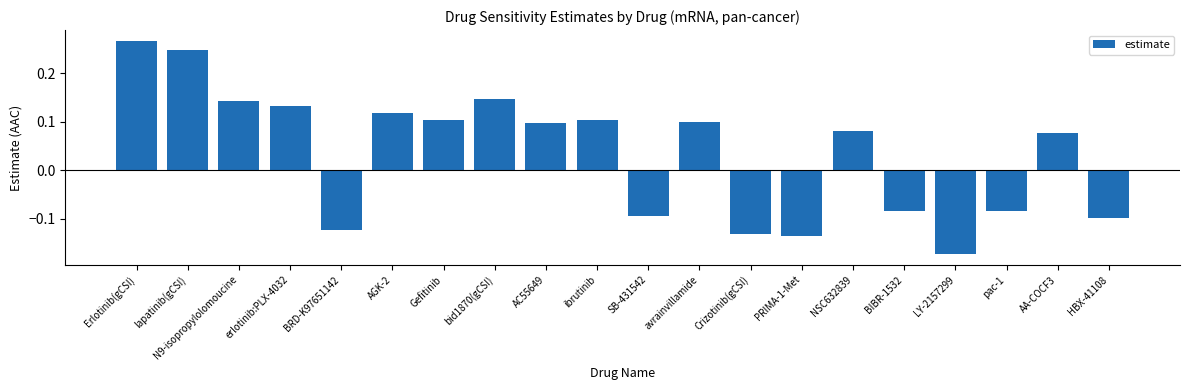

What is the difference between the maximum and minimum values?

0.4